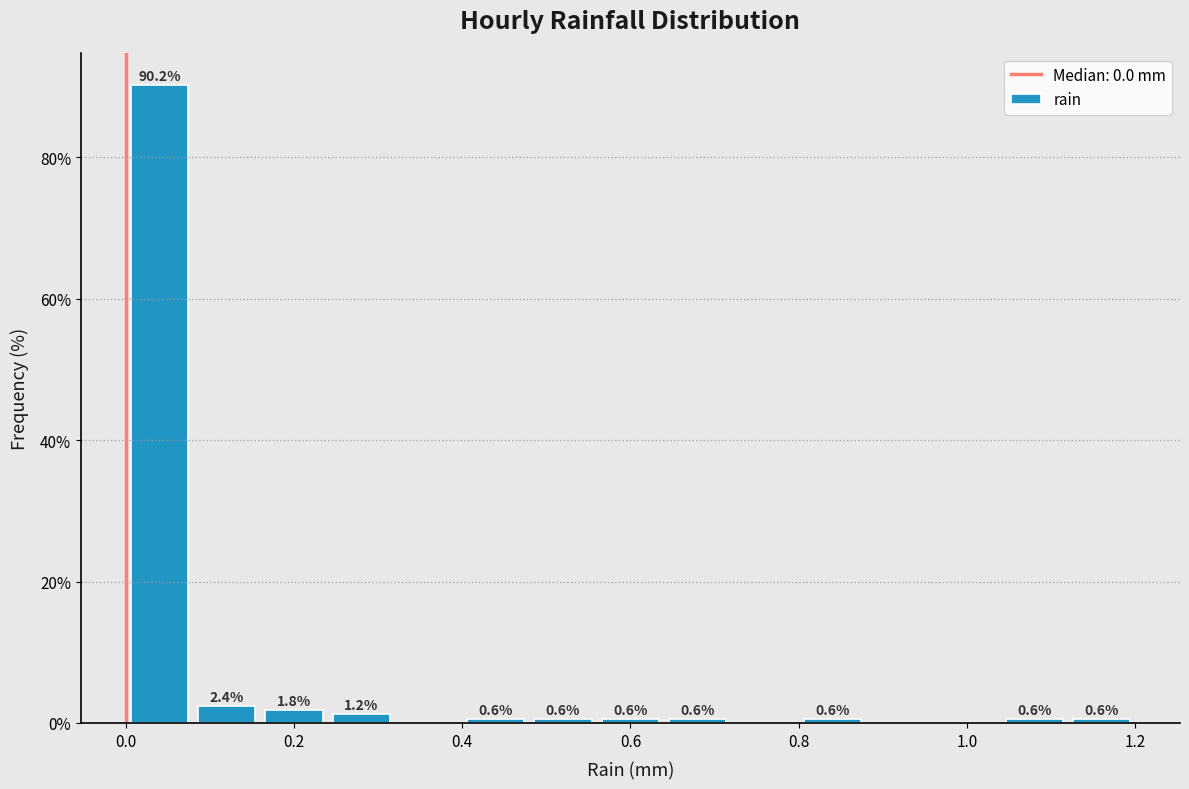

Over which range of the x-axis is the bar tallest?

0.00 to 0.08